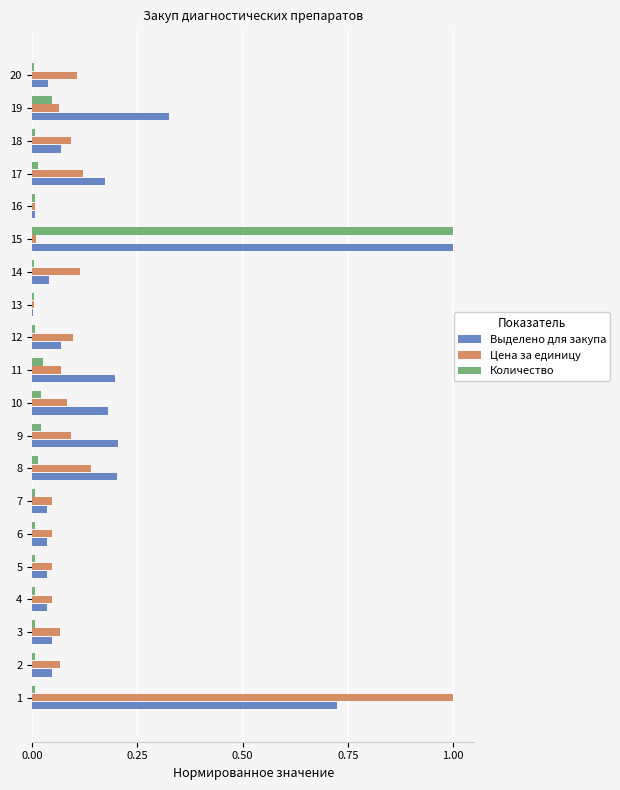

True or false: Цена за единицу has a value of 0.1 at 18.

True